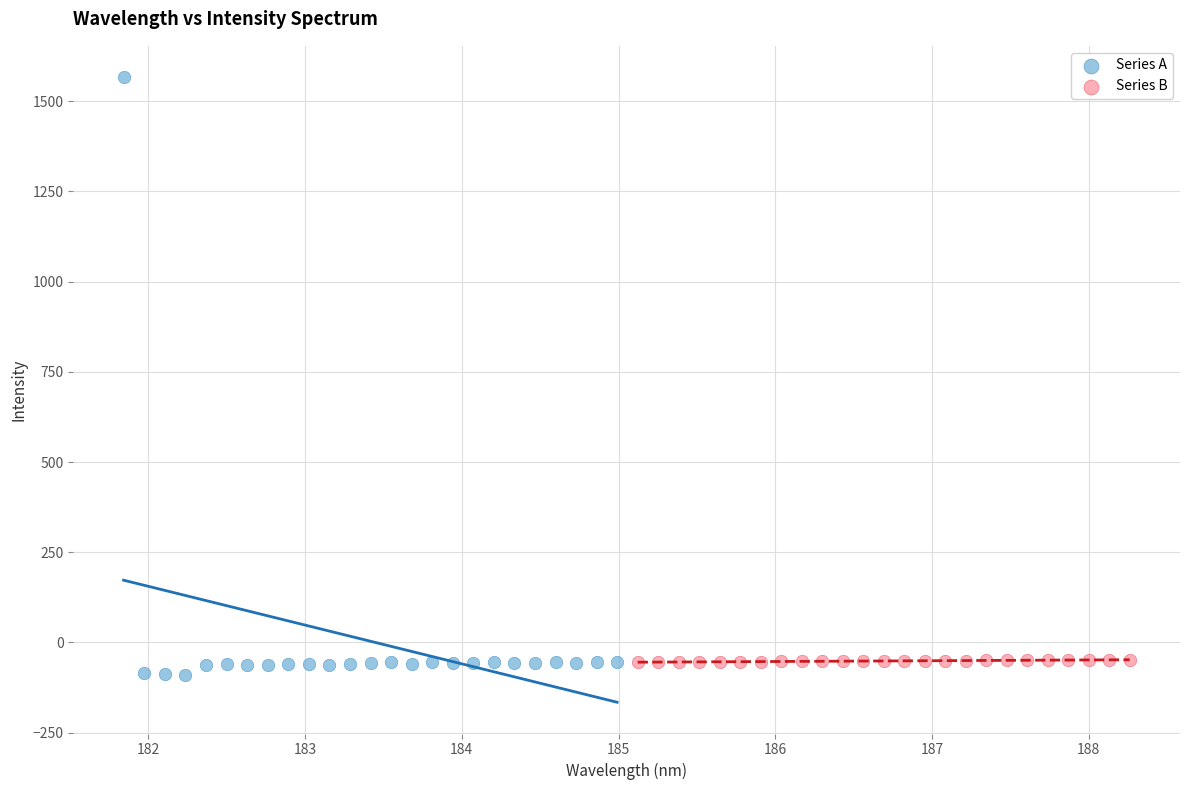

Which series reaches the maximum Y coordinate?

Series A